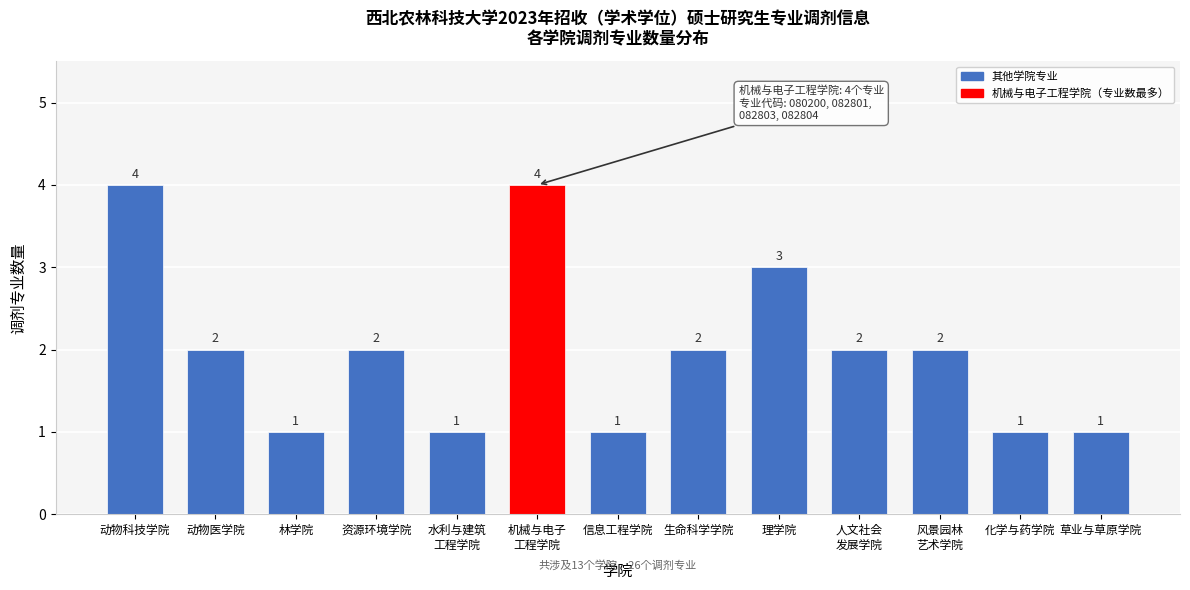

Reading left to right, extract all data points from this chart.

4	2	1	2	1	4	1	2	3	2	2	1	1